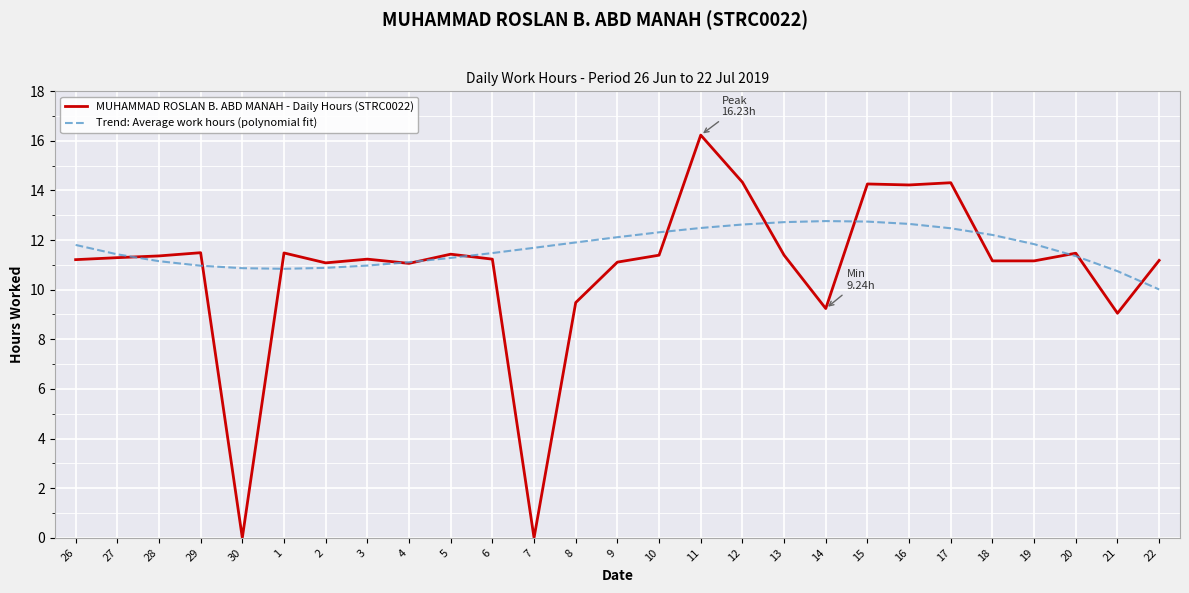

The value of Trend: Average work hours (polynomial fit) at 10 is 12.3. True or false?

True